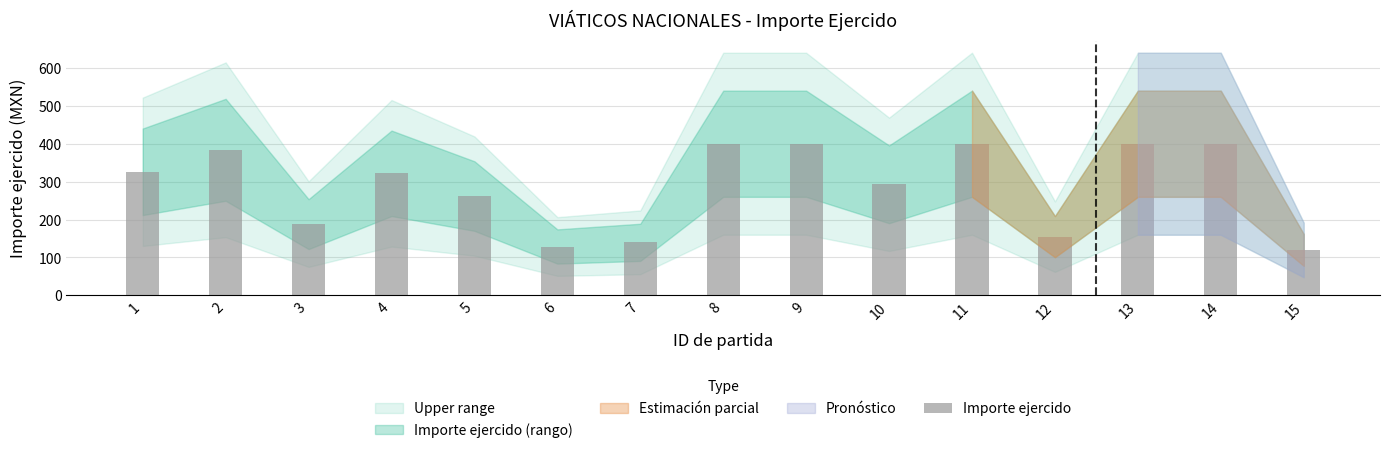

How many data points does each series have?

15